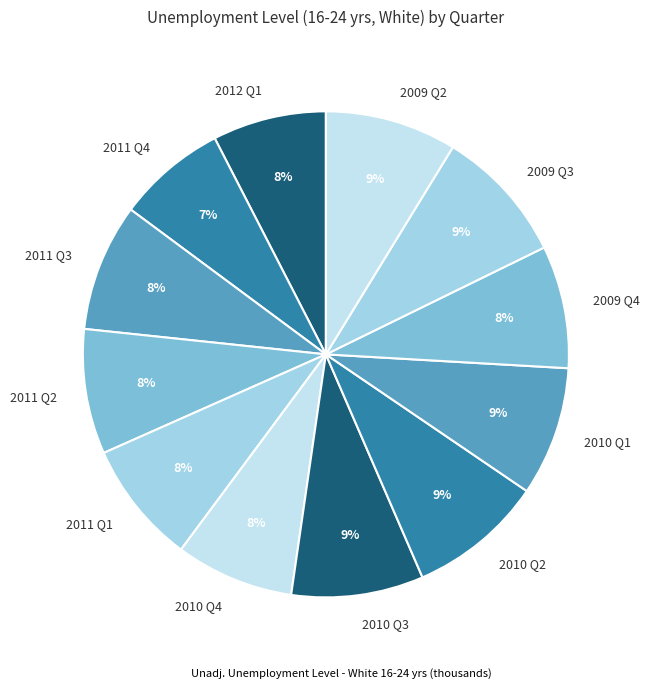

How many segments does this pie chart have?

12